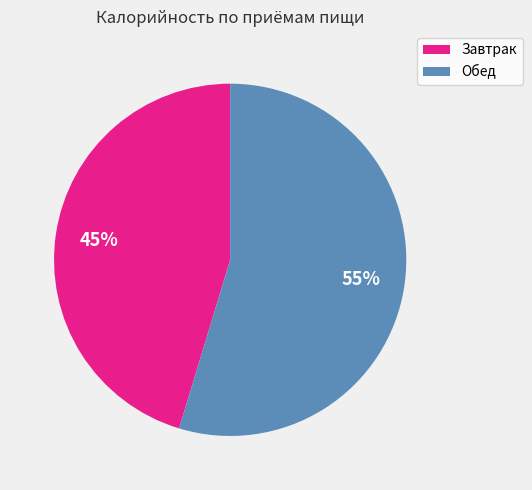

Do Обед and Завтрак together represent more than half of the pie?

Yes